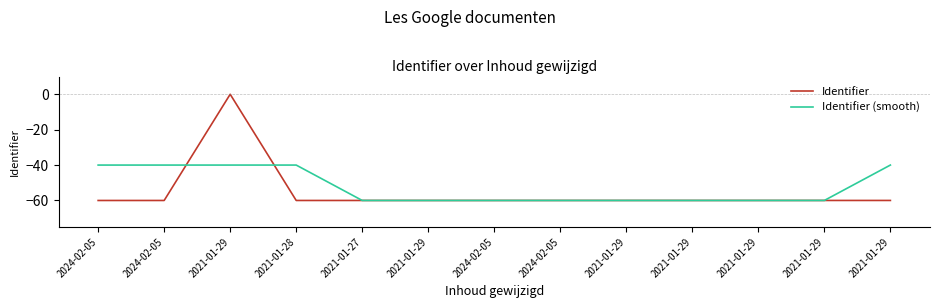

True or false: Identifier has a value of -60.0 at 2024-02-05.

True